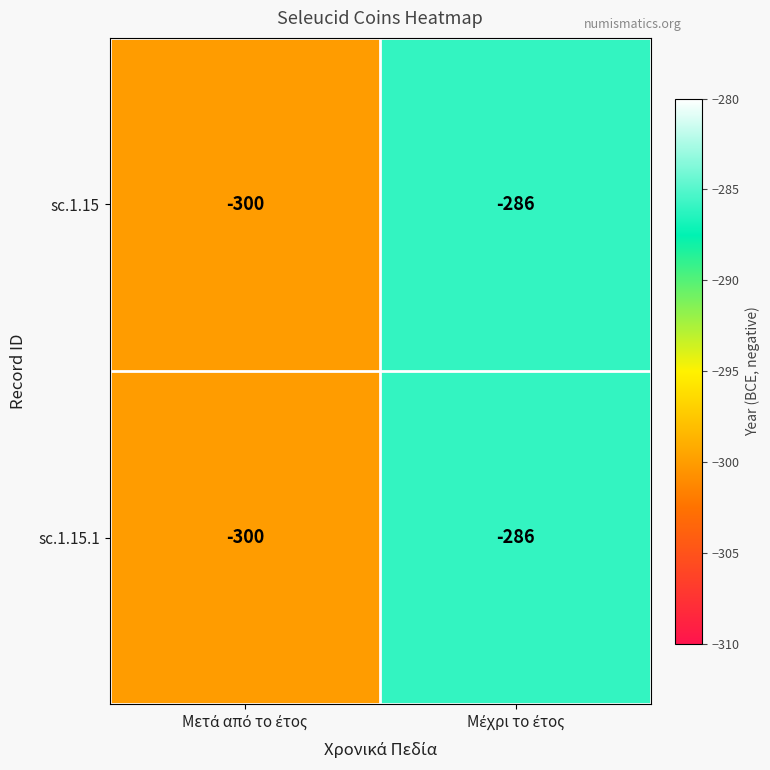

What is the minimum value shown in the chart?

-300